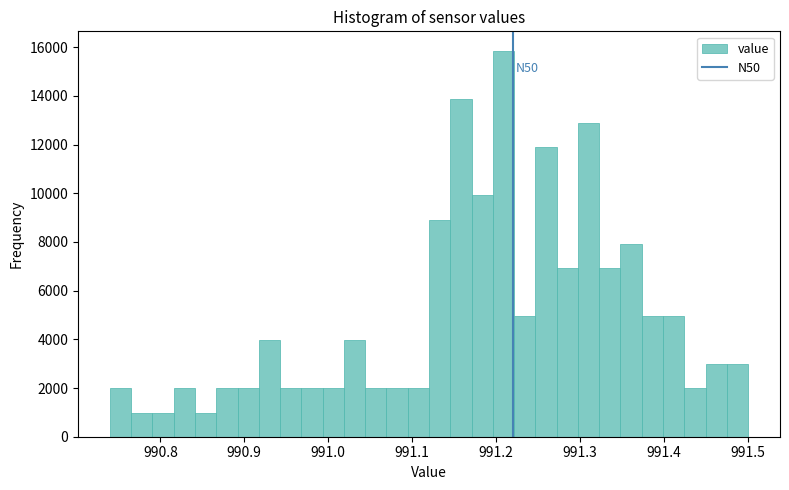

Read against the x-axis, roughly where is the centre of the tallest bar?

991.21